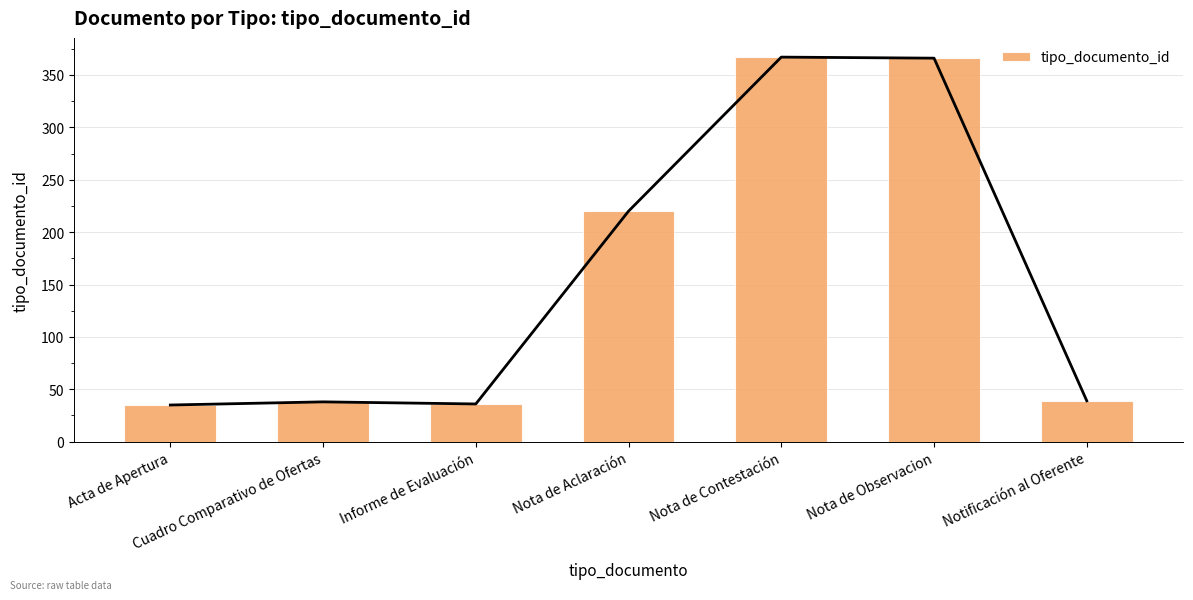

How many distinct data groups are displayed?

1